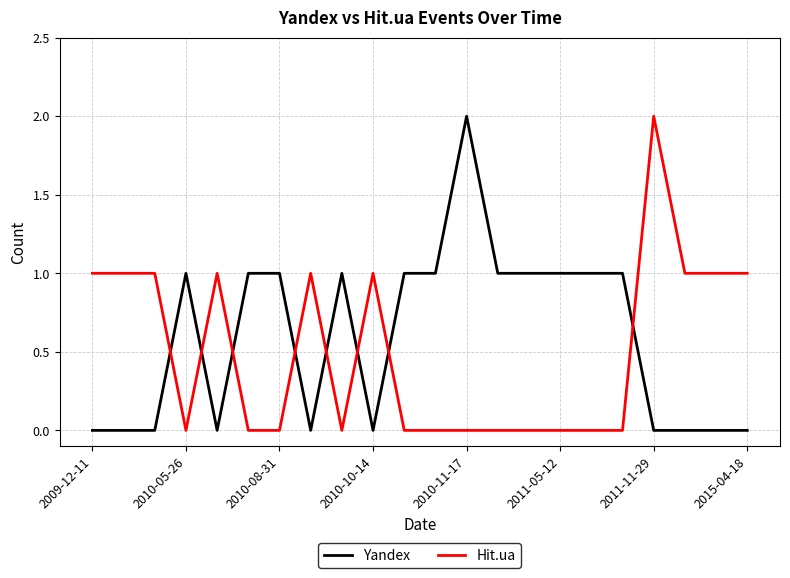

How many times do Yandex and Hit.ua cross each other?

8